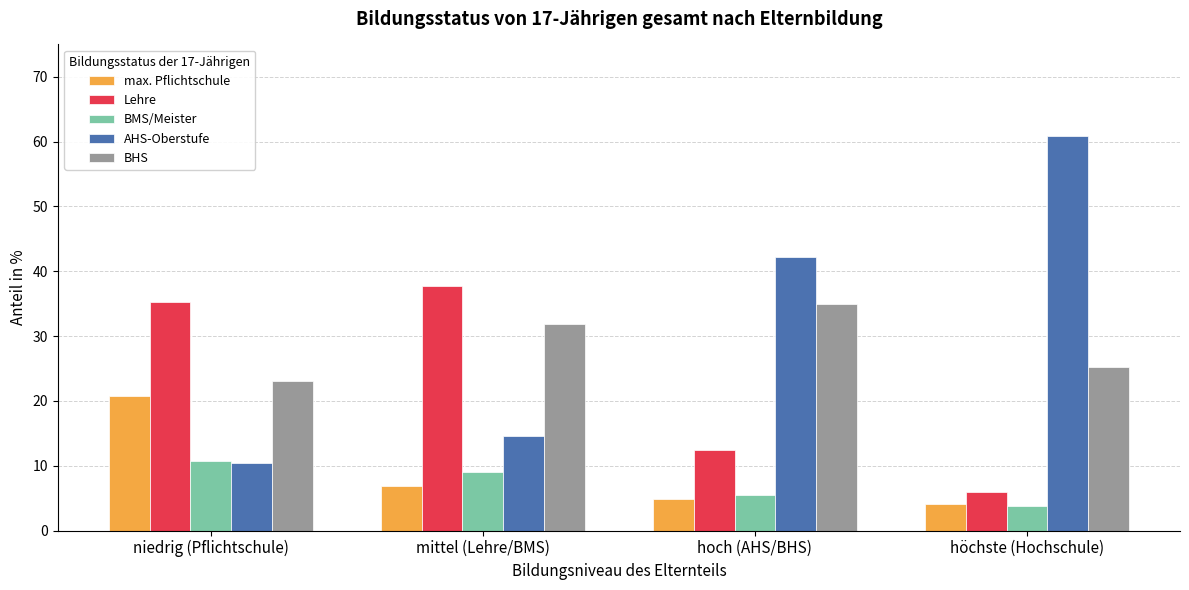

What position from the right is niedrig (Pflichtschule)?

4